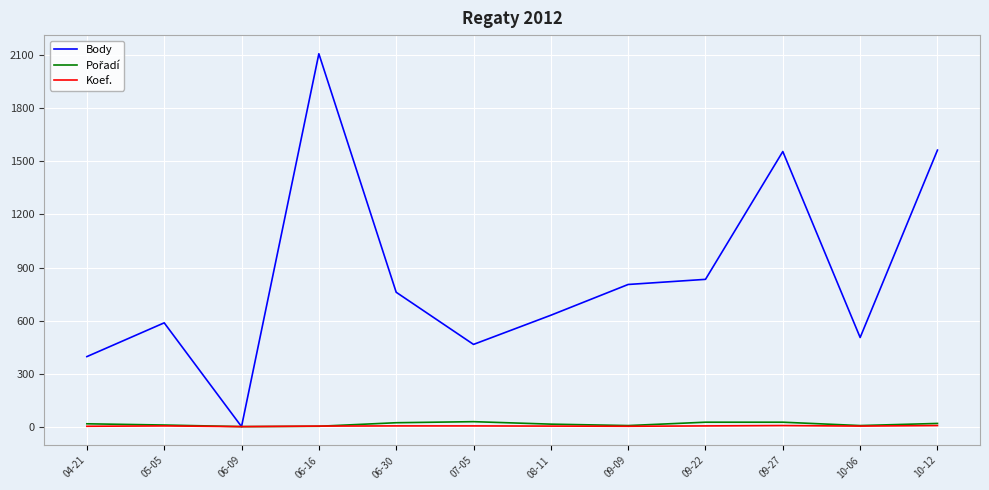

Which label corresponds to the largest value in the chart?

06-16